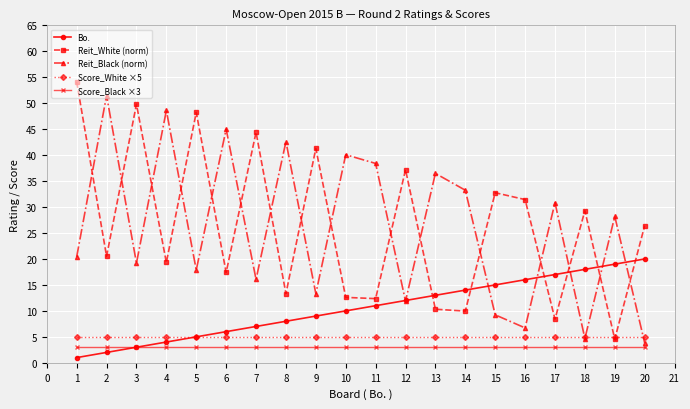

How many interior local peaks does the Reit_White (norm) series have?

7